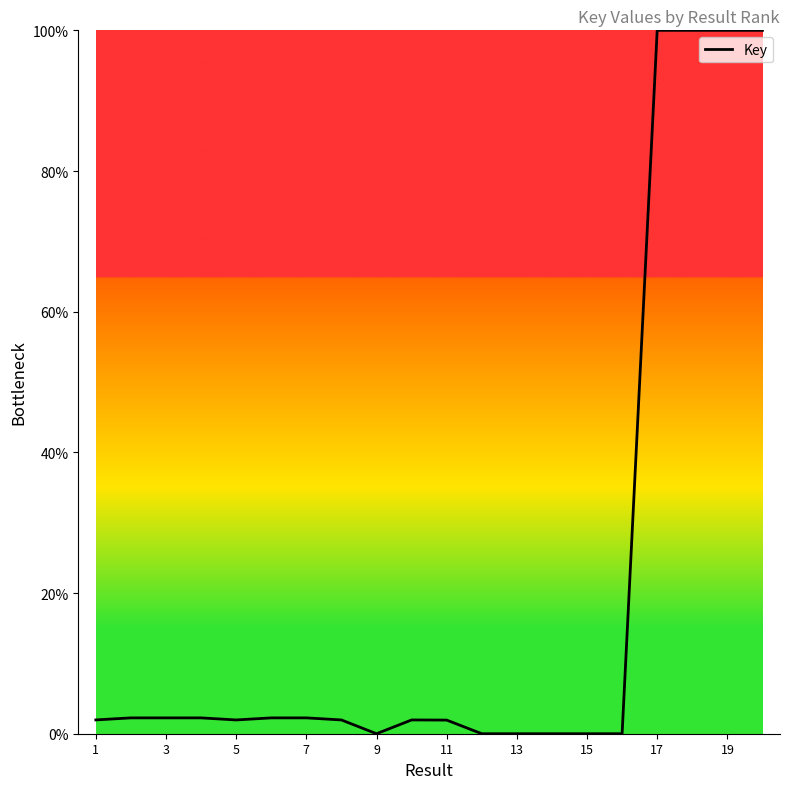

What is the greatest value displayed?

100.0